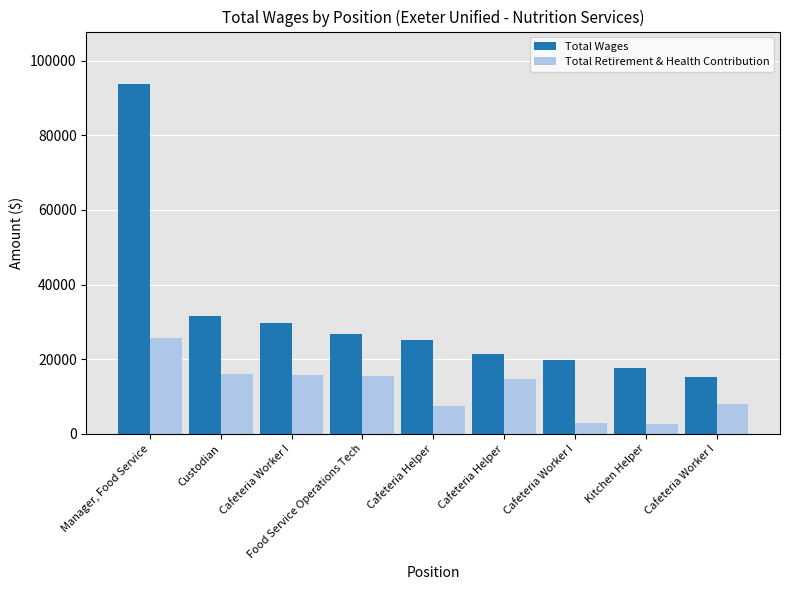

Which series has the largest range (max minus min)?

Total Wages